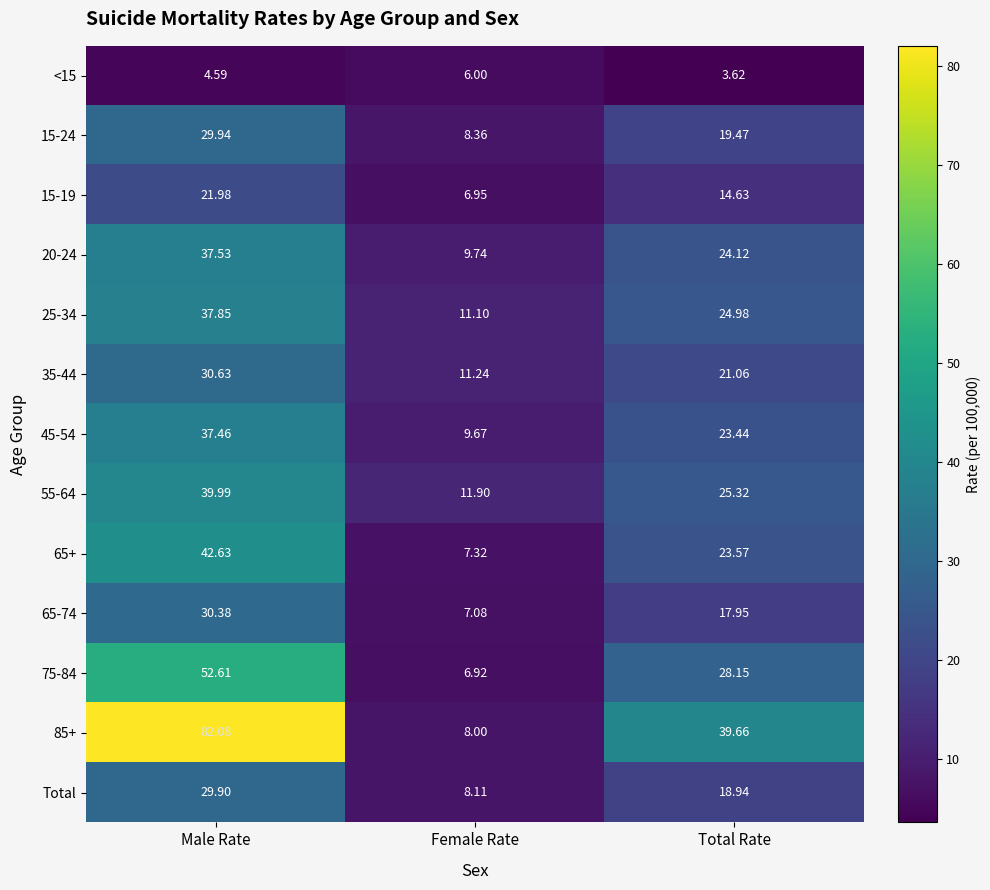

Where does the Total series first go above 18?

Male Rate